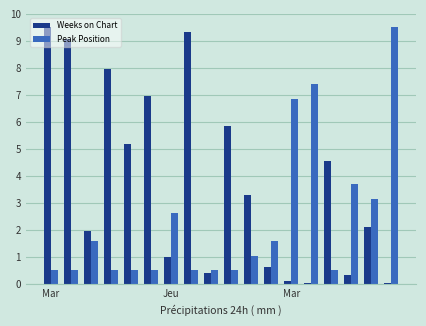

What is the greatest value displayed?

9.5